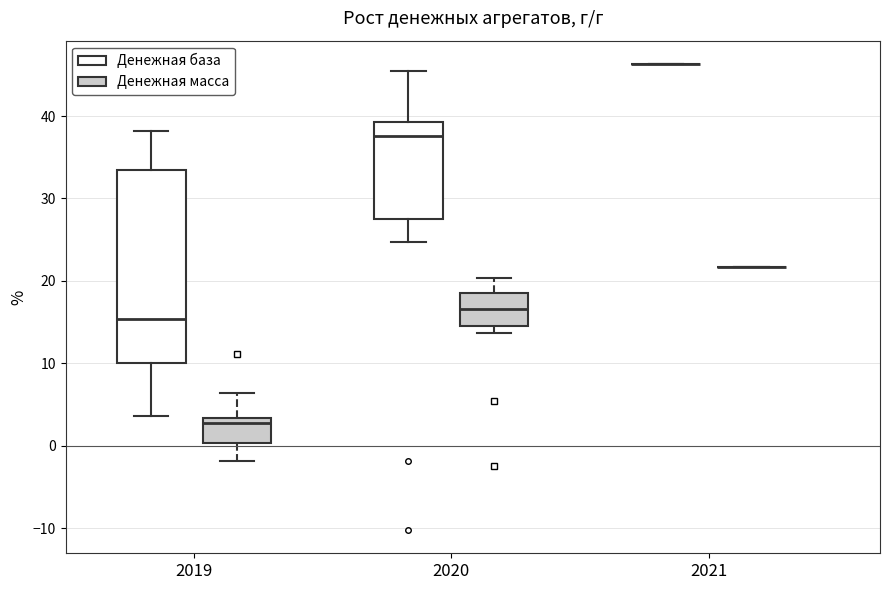

Which box is the tallest, from its lower edge to its upper edge?

2019 (Денежная база)